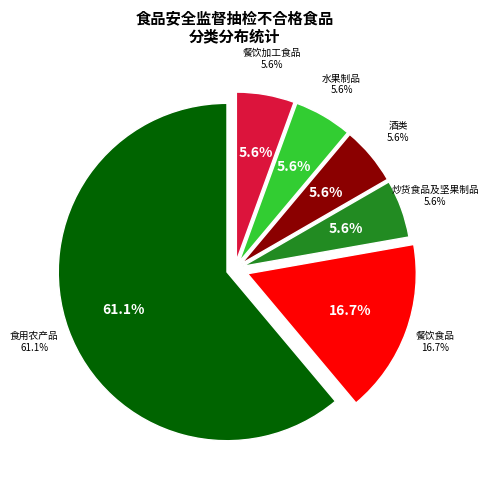

Which category has the biggest portion of the pie?

食用农产品